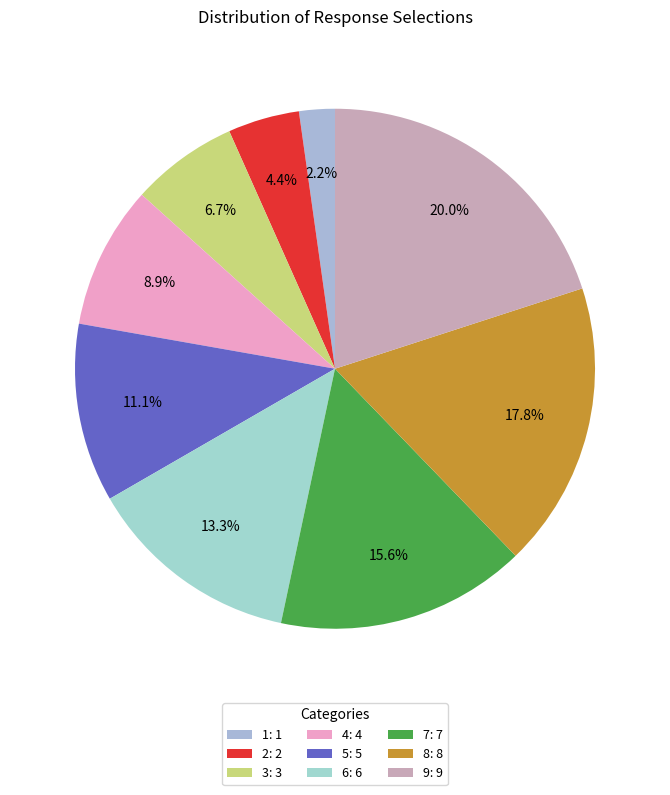

What percentage is the 4 slice, to the nearest percent?

9%